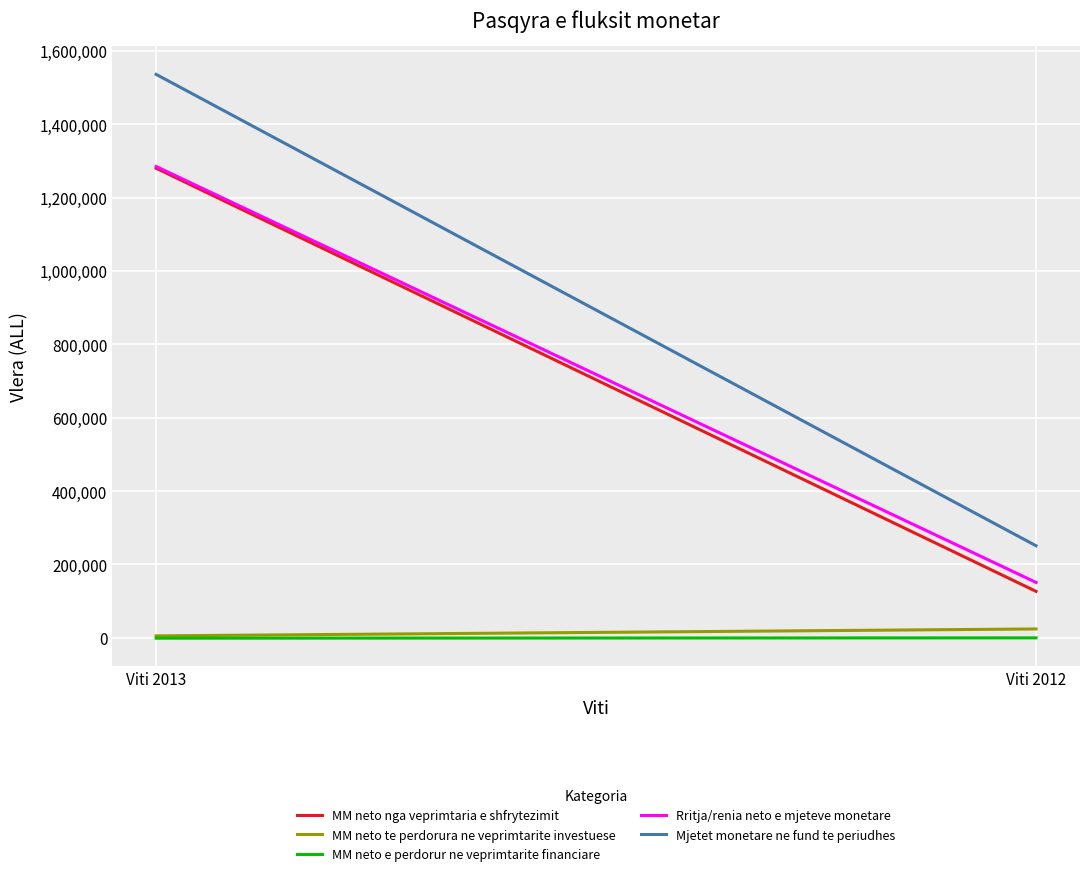

Reading left to right, transcribe all the data shown in this chart.

MM neto nga veprimtaria e shfrytezimit: Viti 2013=1279989	Viti 2012=126794
MM neto te perdorura ne veprimtarite investuese: Viti 2013=5500	Viti 2012=24286
MM neto e perdorur ne veprimtarite financiare: Viti 2013=-831	Viti 2012=28
Rritja/renia neto e mjeteve monetare: Viti 2013=1284658	Viti 2012=151108
Mjetet monetare ne fund te periudhes: Viti 2013=1535766	Viti 2012=251108